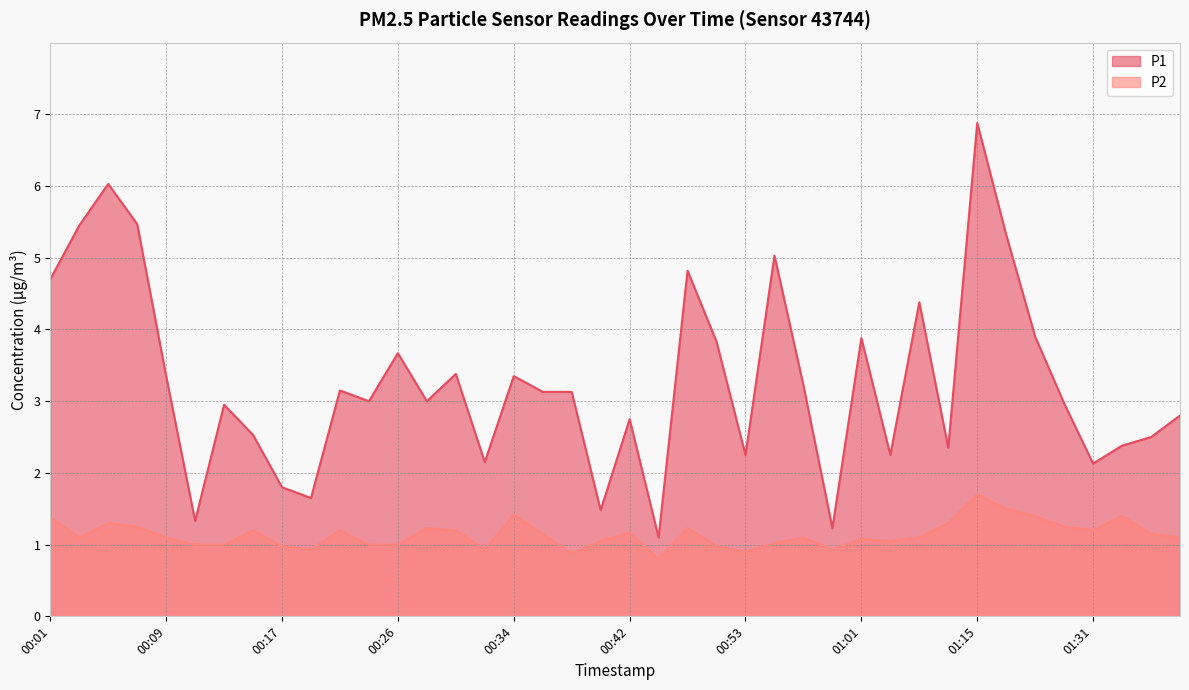

What is the total value across all series at 00:11?

2.3